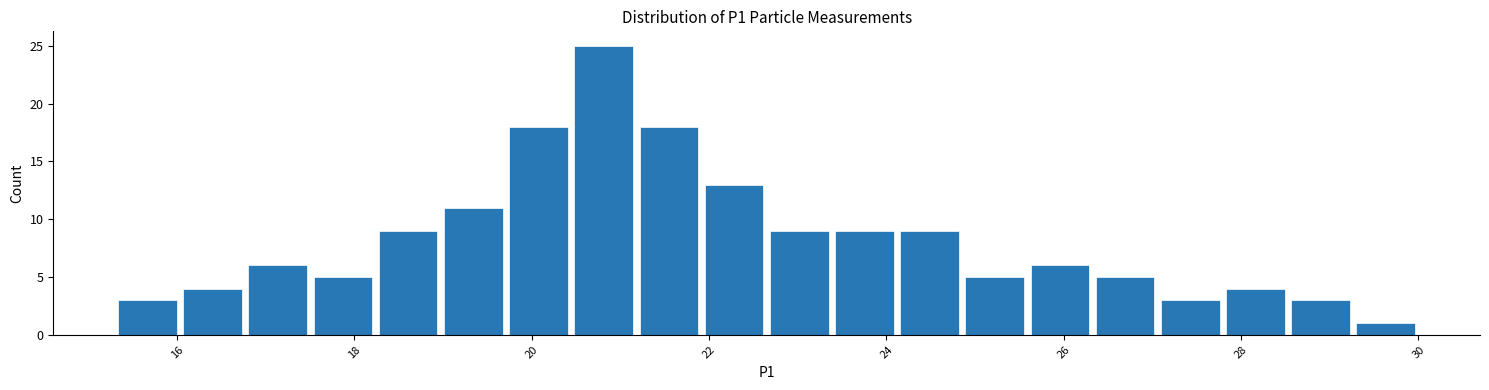

Around what value on the x-axis is the tallest bar? Give the approximate position of its centre, as read against the axis.

20.8